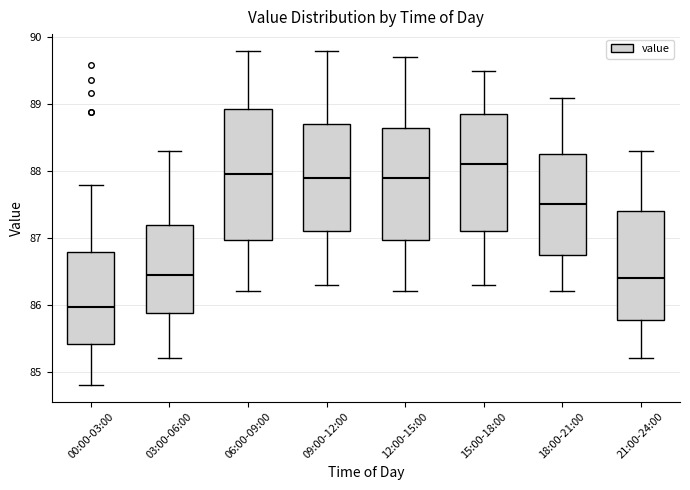

Reading left to right, transcribe this box plot: for each box, give where its median line is, the range the box spans, and where its two whiskers end, as read against the y-axis. The values are not printed on the chart, so give them approximately, as read against the axis.

00:00-03:00: median 86.0, box 85.4 to 86.8, whiskers 84.8 to 87.8
03:00-06:00: median 86.5, box 85.9 to 87.2, whiskers 85.2 to 88.3
06:00-09:00: median 88.0, box 87.0 to 88.9, whiskers 86.2 to 89.8
09:00-12:00: median 87.9, box 87.1 to 88.7, whiskers 86.3 to 89.8
12:00-15:00: median 87.9, box 87.0 to 88.7, whiskers 86.2 to 89.7
15:00-18:00: median 88.1, box 87.1 to 88.9, whiskers 86.3 to 89.5
18:00-21:00: median 87.5, box 86.8 to 88.3, whiskers 86.2 to 89.1
21:00-24:00: median 86.4, box 85.8 to 87.4, whiskers 85.2 to 88.3